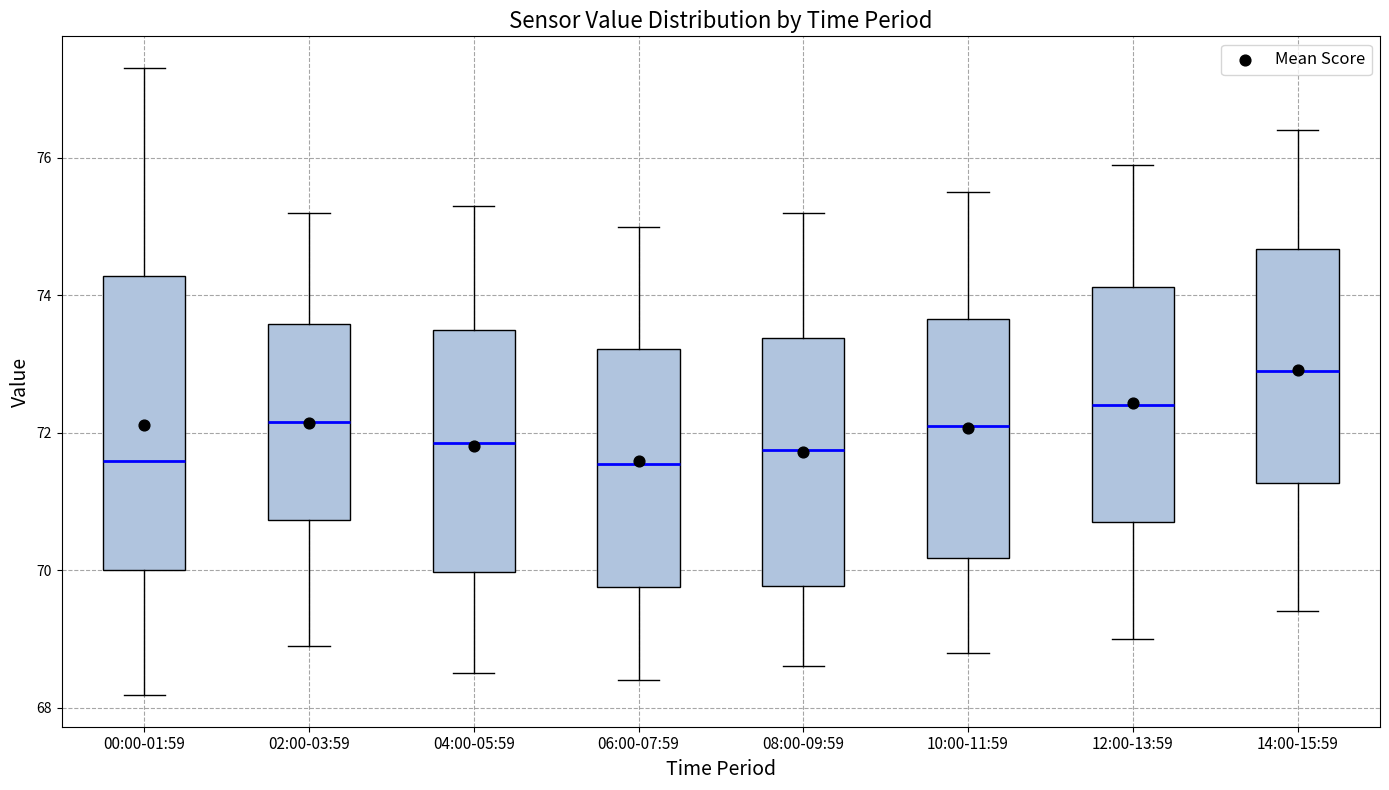

Reading left to right, read every box against the y-axis: the position of its median line, the range the box covers, and the ends of its whiskers. The values are not printed on the chart, so give them approximately, as read against the axis.

00:00-01:59: median 71.6, box 70.0 to 74.2, whiskers 68.2 to 77.4
02:00-03:59: median 72.2, box 70.8 to 73.6, whiskers 69.0 to 75.2
04:00-05:59: median 71.8, box 70.0 to 73.6, whiskers 68.6 to 75.4
06:00-07:59: median 71.6, box 69.8 to 73.2, whiskers 68.4 to 75.0
08:00-09:59: median 71.8, box 69.8 to 73.4, whiskers 68.6 to 75.2
10:00-11:59: median 72.2, box 70.2 to 73.6, whiskers 68.8 to 75.6
12:00-13:59: median 72.4, box 70.8 to 74.2, whiskers 69.0 to 76.0
14:00-15:59: median 73.0, box 71.2 to 74.6, whiskers 69.4 to 76.4